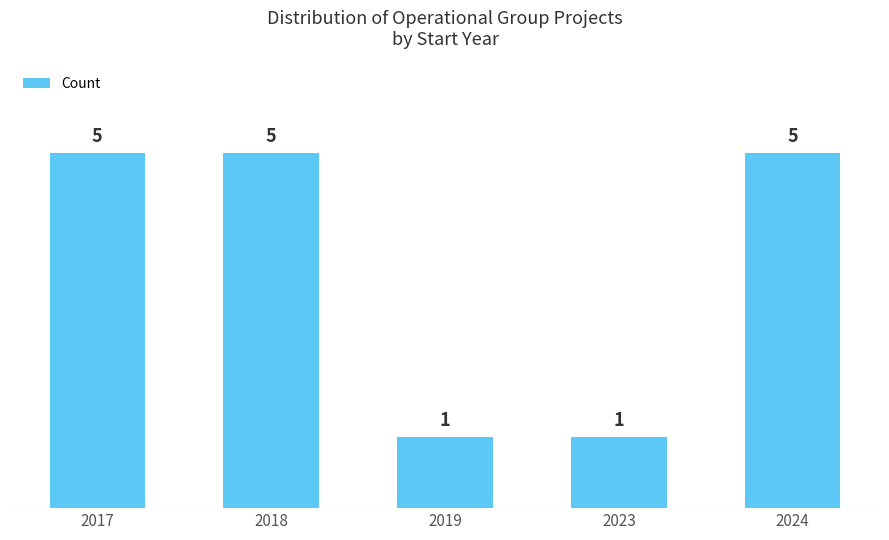

True or false: the data shows 2 at 2018.

False